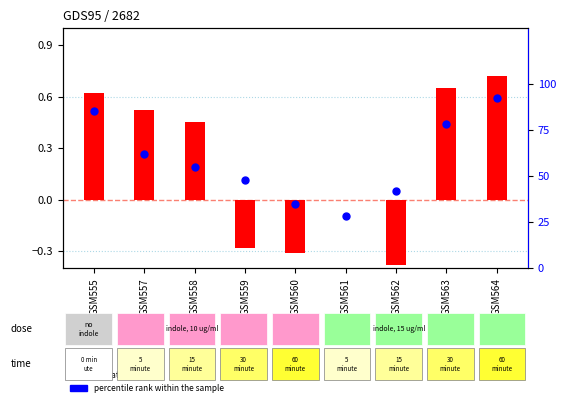

What are all the series names shown in the legend?

log ratio, percentile rank within the sample